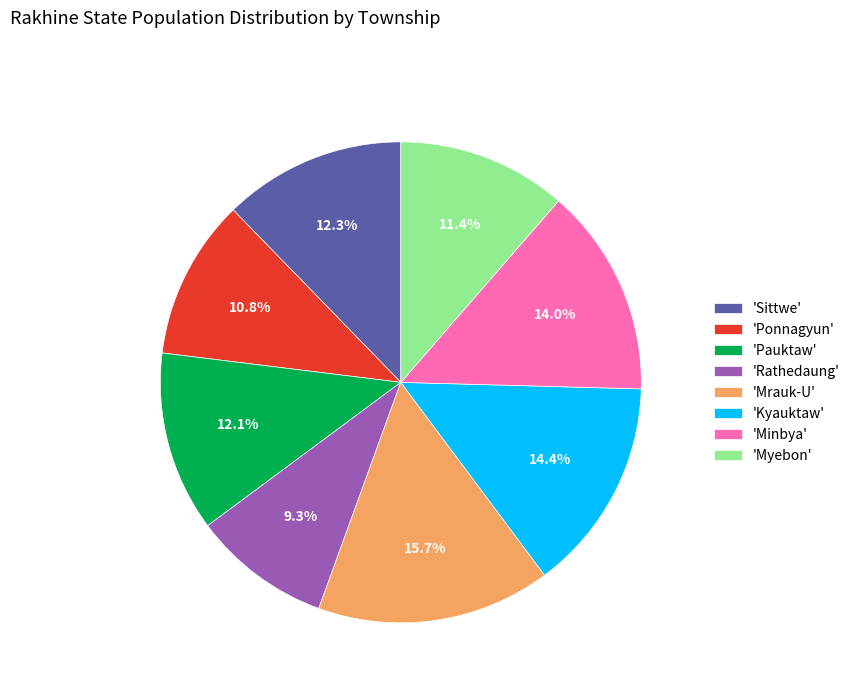

Between 'Rathedaung' and 'Kyauktaw', which is larger?

'Kyauktaw'